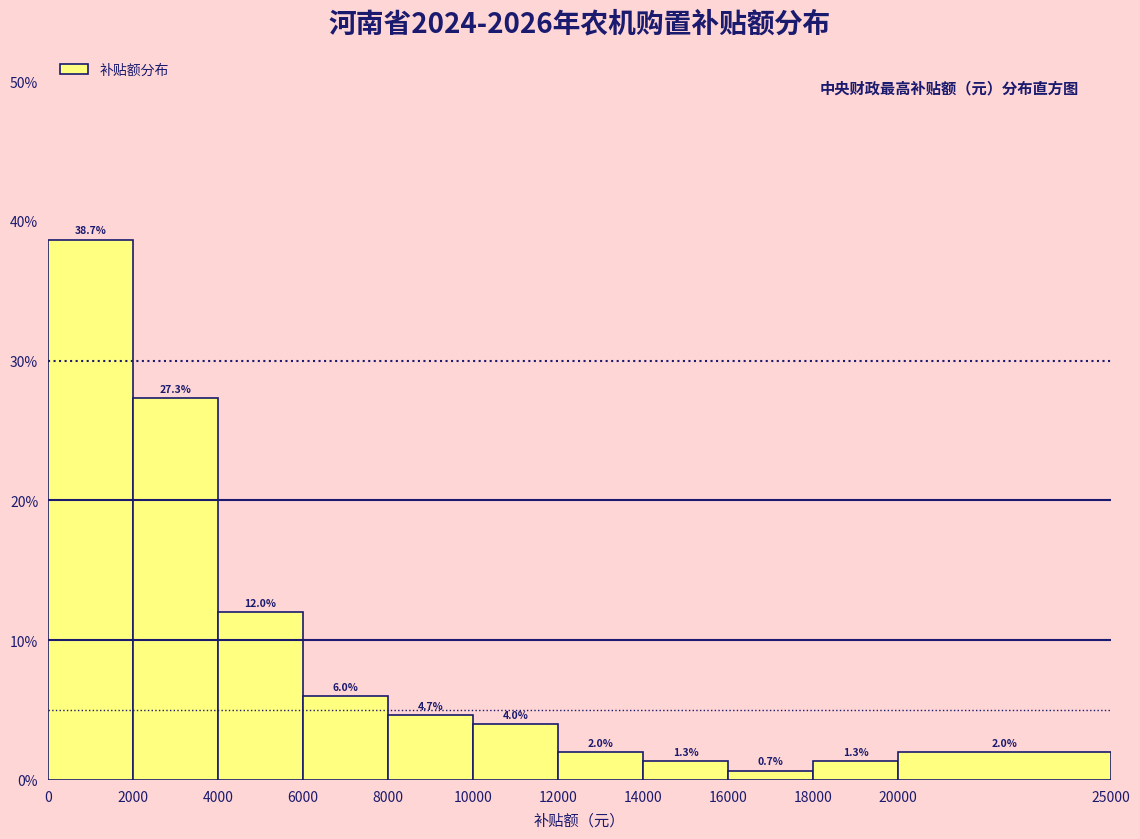

Reading left to right, list every bar in this chart as the range it spans on the x-axis followed by its height.

0 to 2000: 38.7
2000 to 4000: 27.3
4000 to 6000: 12.0
6000 to 8000: 6.0
8000 to 10000: 4.7
10000 to 12000: 4.0
12000 to 14000: 2.0
14000 to 16000: 1.3
16000 to 18000: 0.7
18000 to 20000: 1.3
20000 to 25000: 2.0